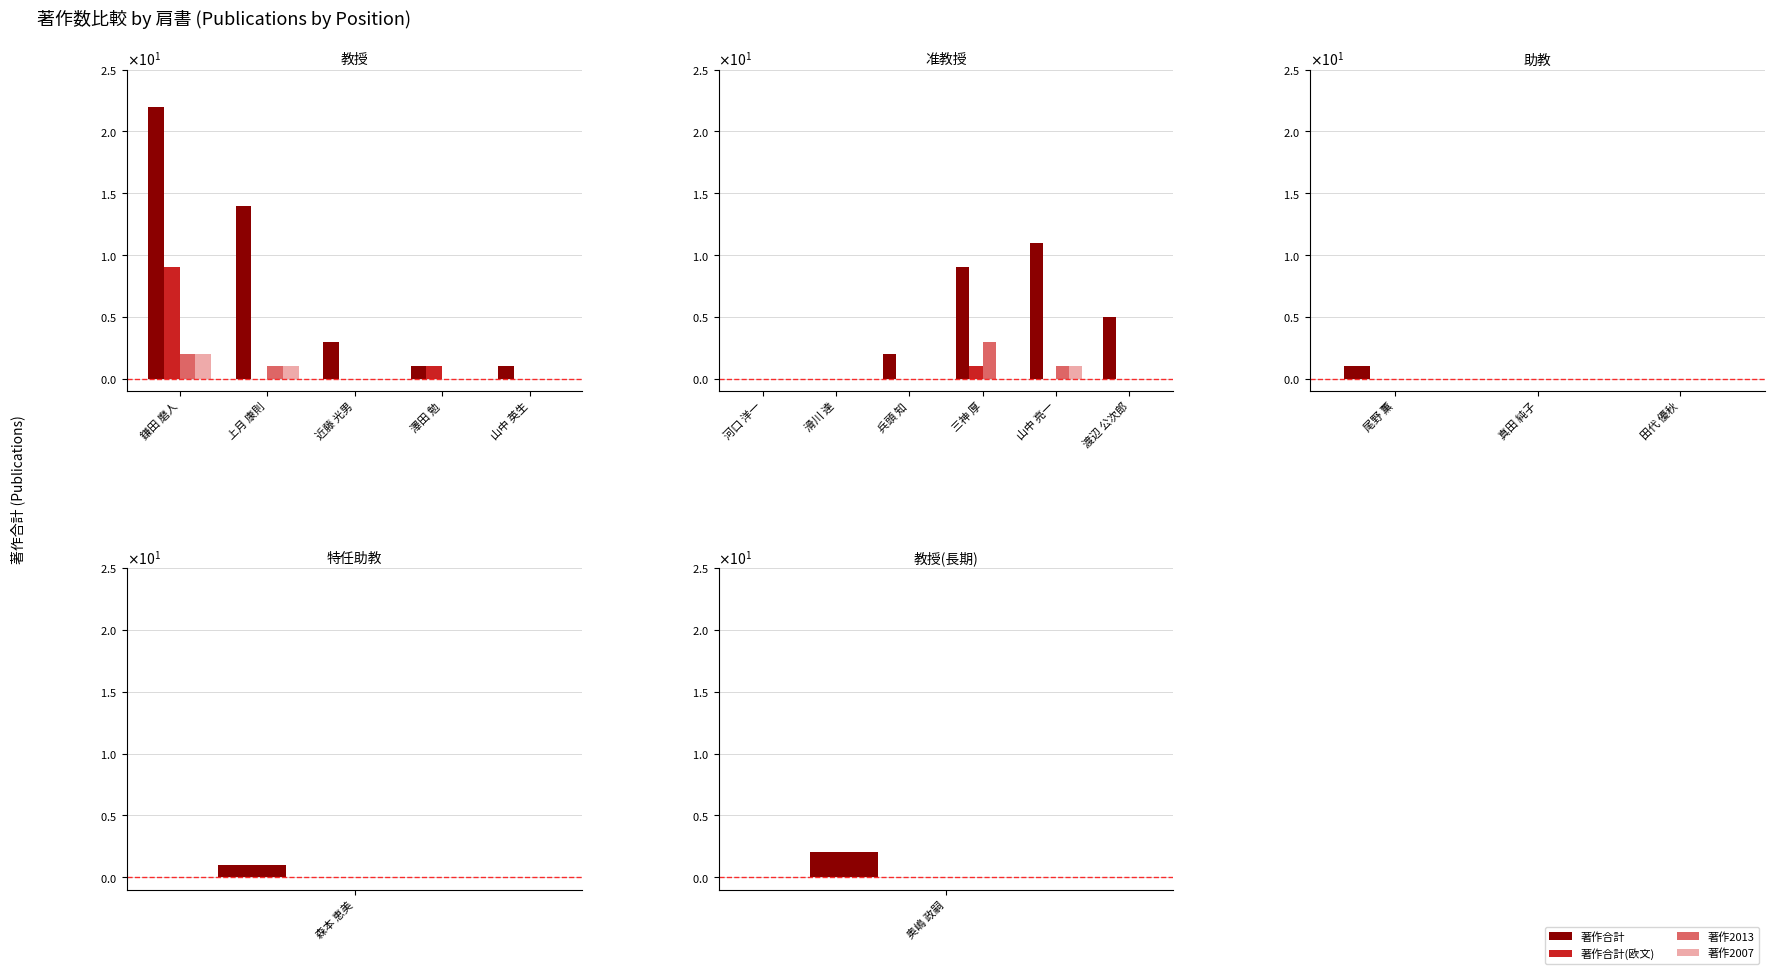

What is the highest value of the 著作2007 series?

2